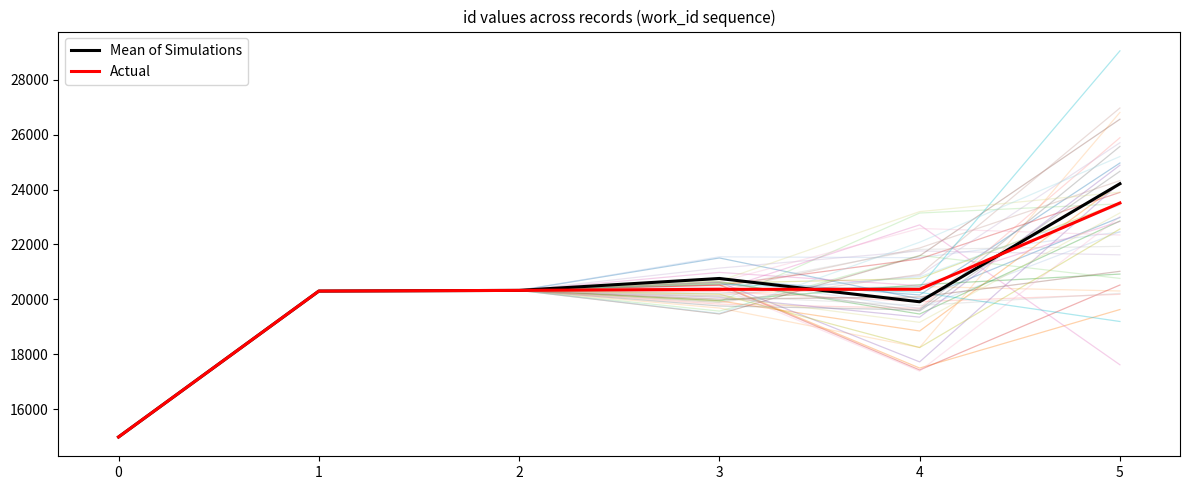

How many intersections are there between Mean of Simulations and Actual?

2